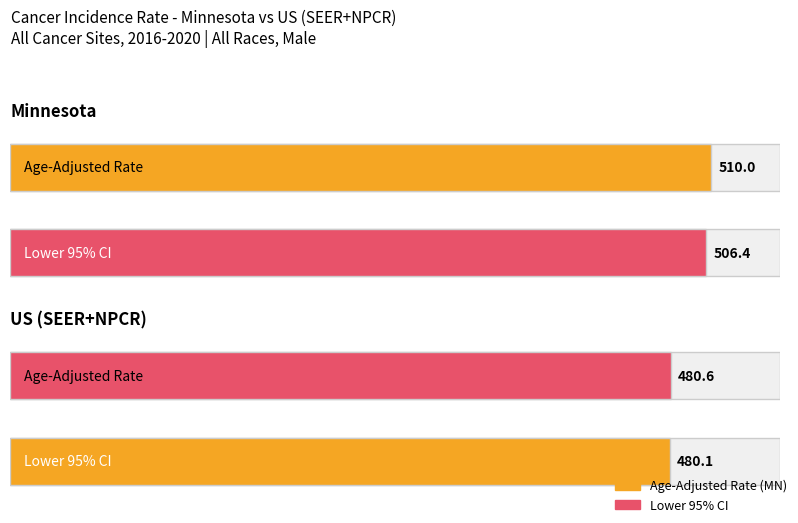

Is it true that Age-Adjusted Incidence Rate equals 510.0 at Minnesota?

True